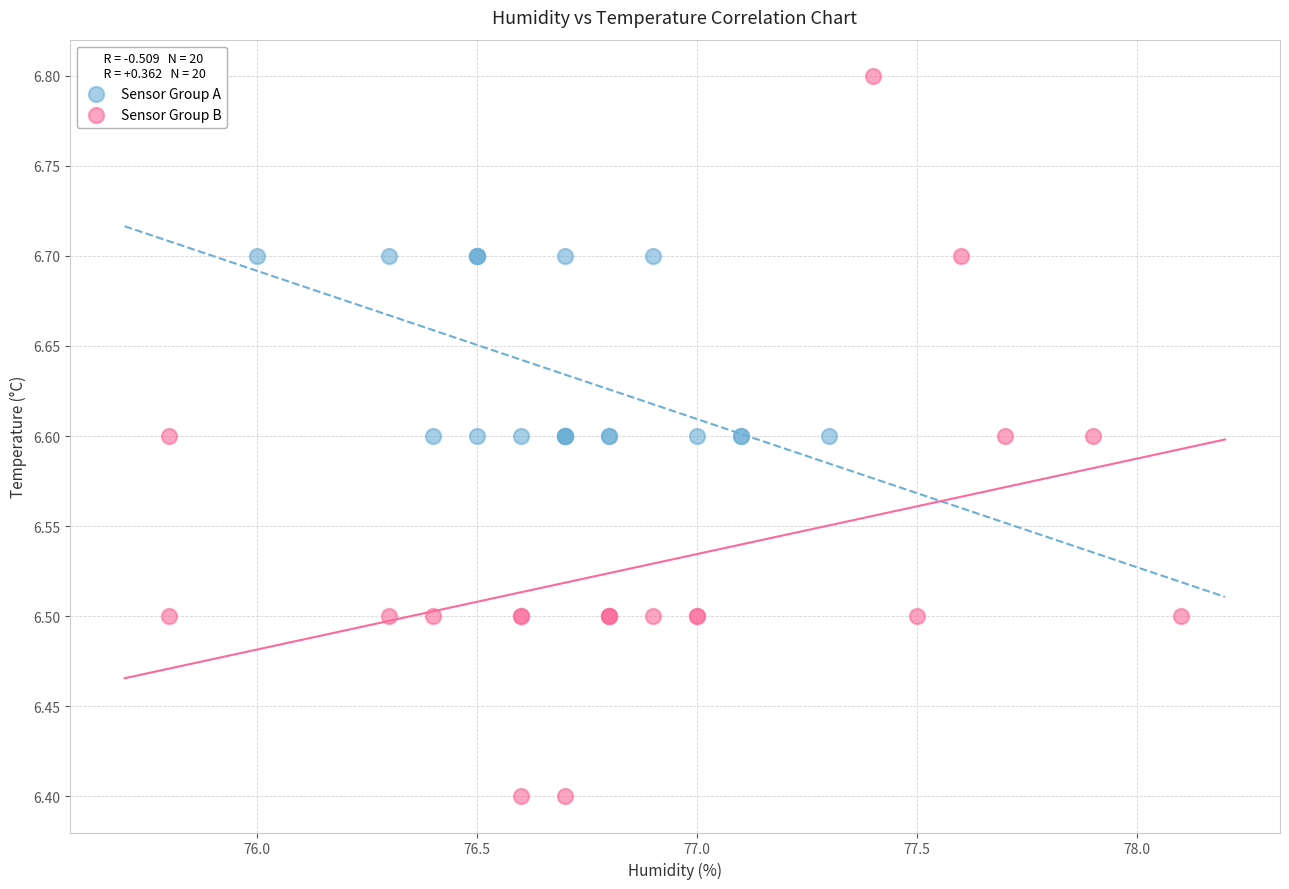

Which series has the largest Y range (max minus min)?

Sensor Group B